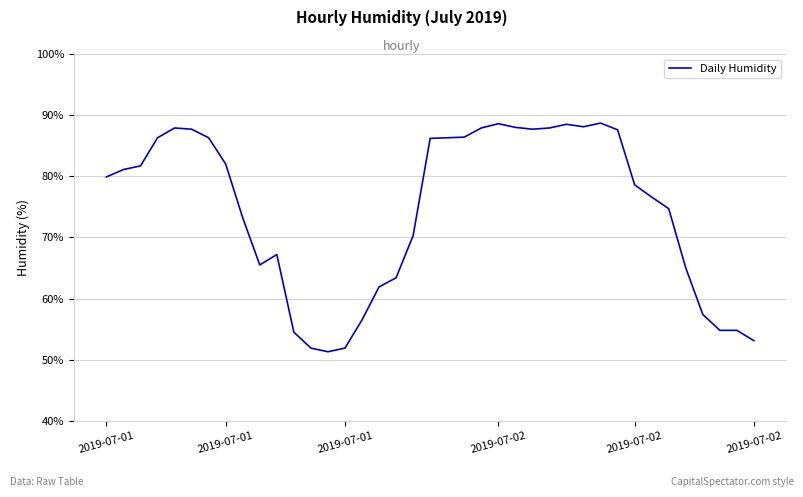

What is the difference between the maximum and minimum values?

37.4